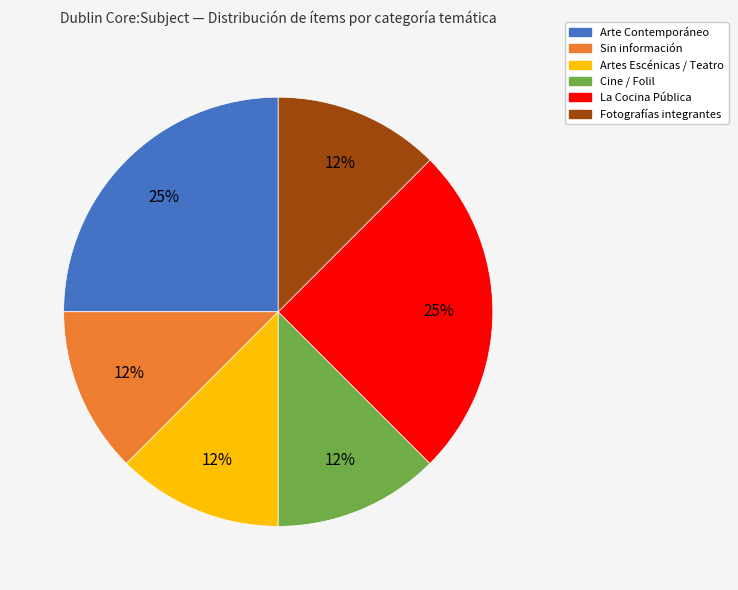

Is there a majority slice in this chart?

No